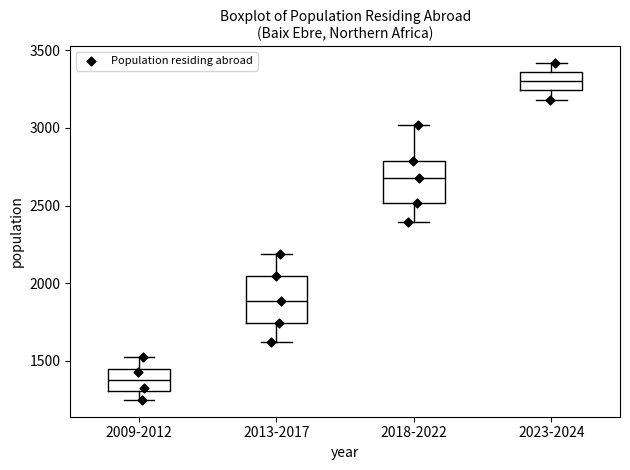

Reading left to right, transcribe this box plot: for each box, give where its median line is, the range the box spans, and where its two whiskers end, as read against the y-axis. The values are not printed on the chart, so give them approximately, as read against the axis.

2009-2012: median 1350, box 1300 to 1450, whiskers 1250 to 1500
2013-2017: median 1900, box 1750 to 2050, whiskers 1600 to 2200
2018-2022: median 2700, box 2500 to 2800, whiskers 2400 to 3000
2023-2024: median 3300, box 3250 to 3350, whiskers 3200 to 3400